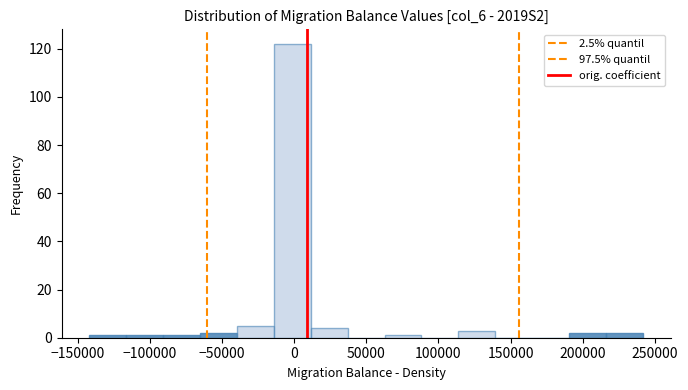

Reading left to right, list every bar in this chart as the range it spans on the x-axis followed by its height. Neither the bar edges nor the heights are printed on the chart, so give them approximately, as read against the axes.

-140000 to -115000: under 2
-115000 to -90000: under 2
-90000 to -65000: under 2
-65000 to -40000: 2
-40000 to -15000: 6
-15000 to 10000: 122
10000 to 35000: 4
35000 to 65000: 0
65000 to 90000: under 2
90000 to 115000: 0
115000 to 140000: 4
140000 to 165000: 0
165000 to 190000: 0
190000 to 215000: 2
215000 to 240000: 2